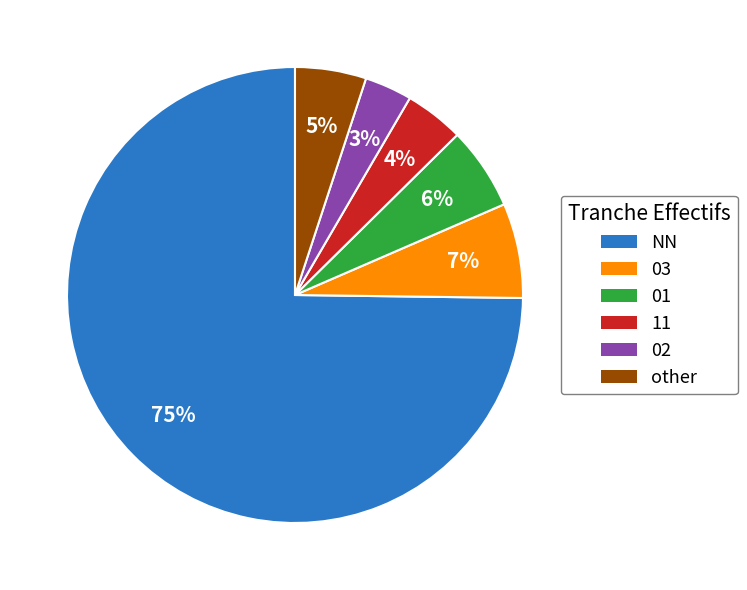

How many segments does this pie chart have?

6